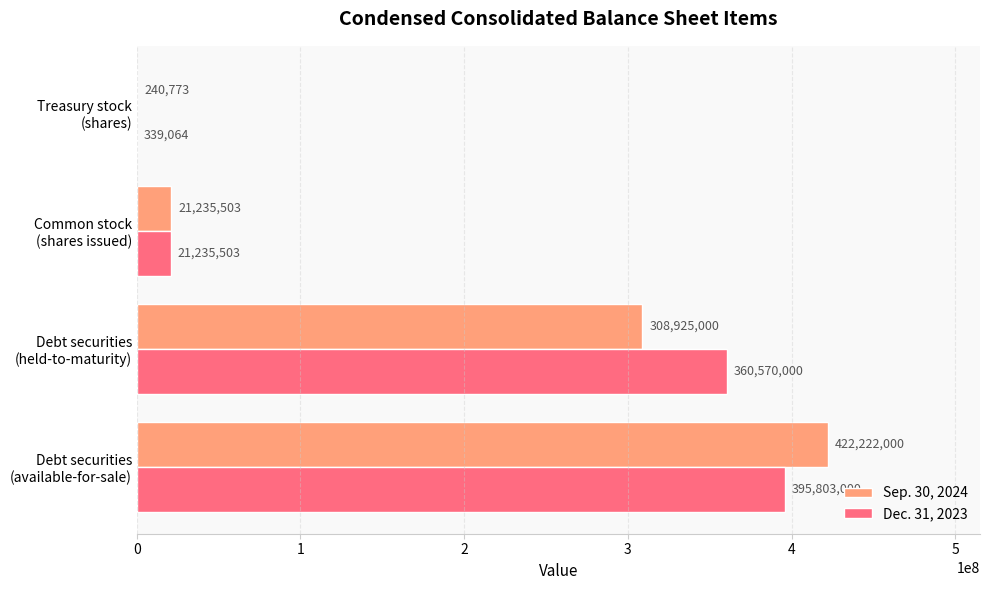

Which series has the largest total across all categories?

Dec. 31, 2023